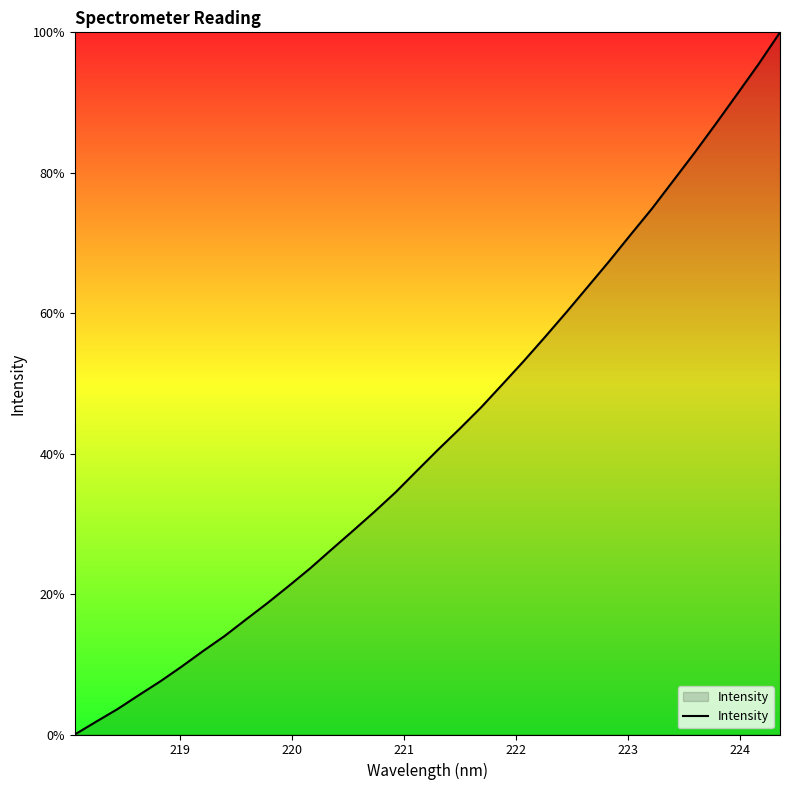

Reading right to left, extract all data points from this chart.

100.0	95.5	91.2	87.0	82.9	78.9	74.9	71.2	67.4	63.8	60.2	56.6	53.2	49.9	46.6	43.5	40.6	37.6	34.5	31.7	29.0	26.3	23.7	21.1	18.7	16.4	14.0	11.9	9.7	7.6	5.6	3.6	1.8	0.0